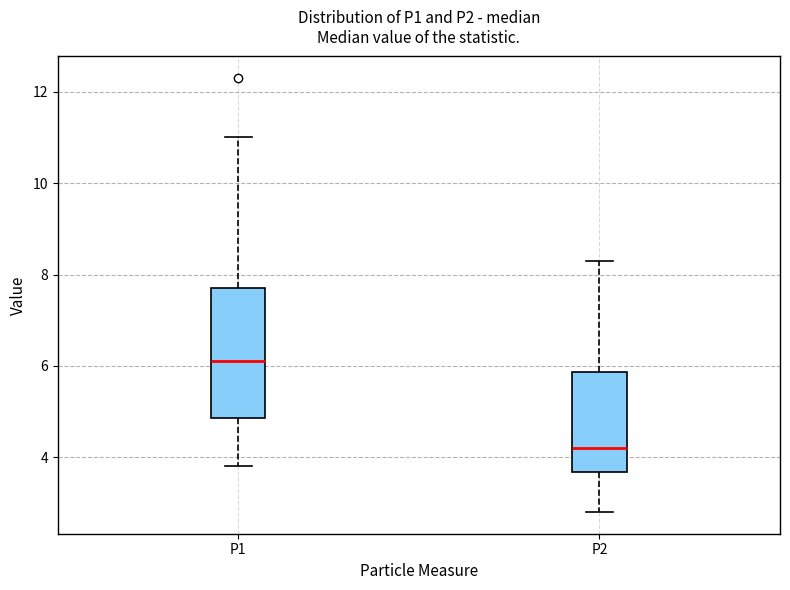

Reading left to right, transcribe this box plot: for each box, give where its median line is, the range the box spans, and where its two whiskers end, as read against the y-axis. The values are not printed on the chart, so give them approximately, as read against the axis.

P1: median 6.2, box 4.8 to 7.8, whiskers 3.8 to 11.0
P2: median 4.2, box 3.6 to 5.8, whiskers 2.8 to 8.4